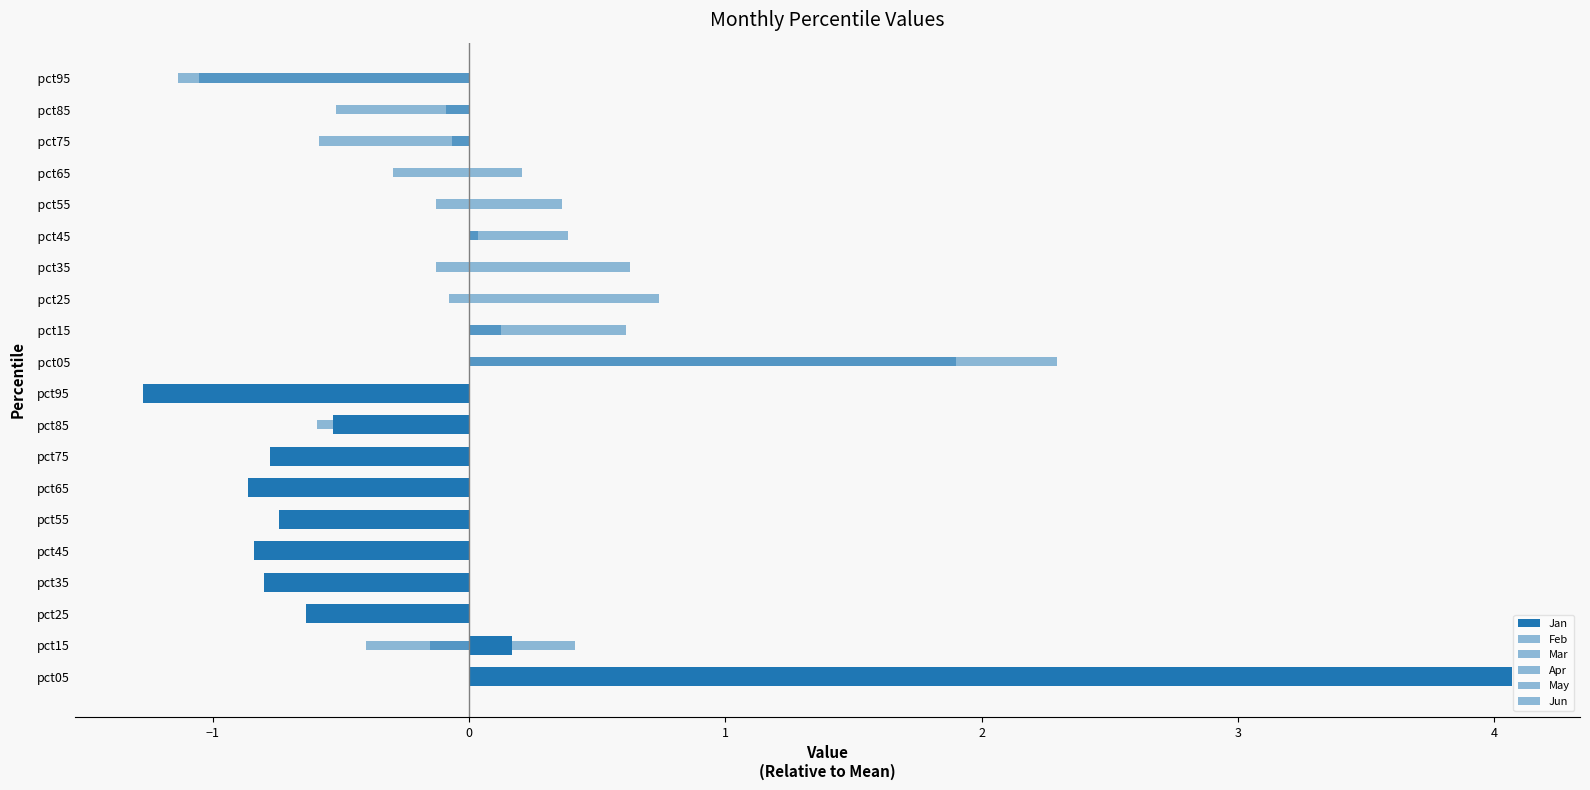

The value of Apr at pct45 is -0.4. True or false?

True